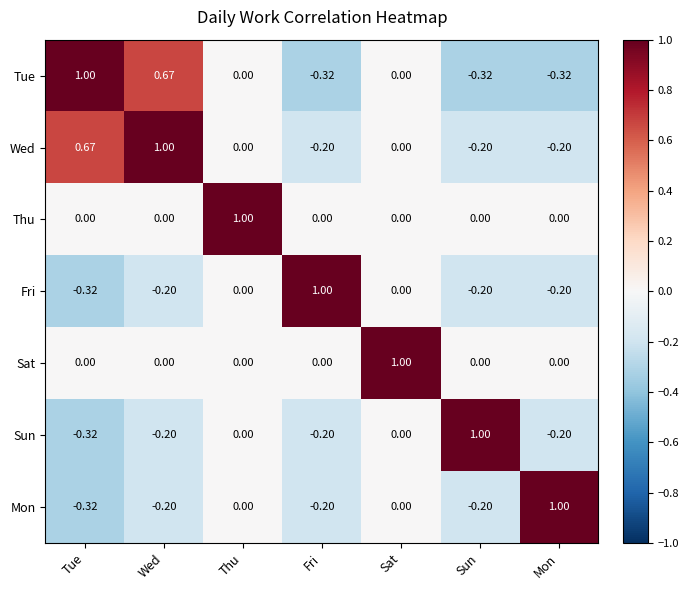

At how many categories does at least one series exceed 0?

7